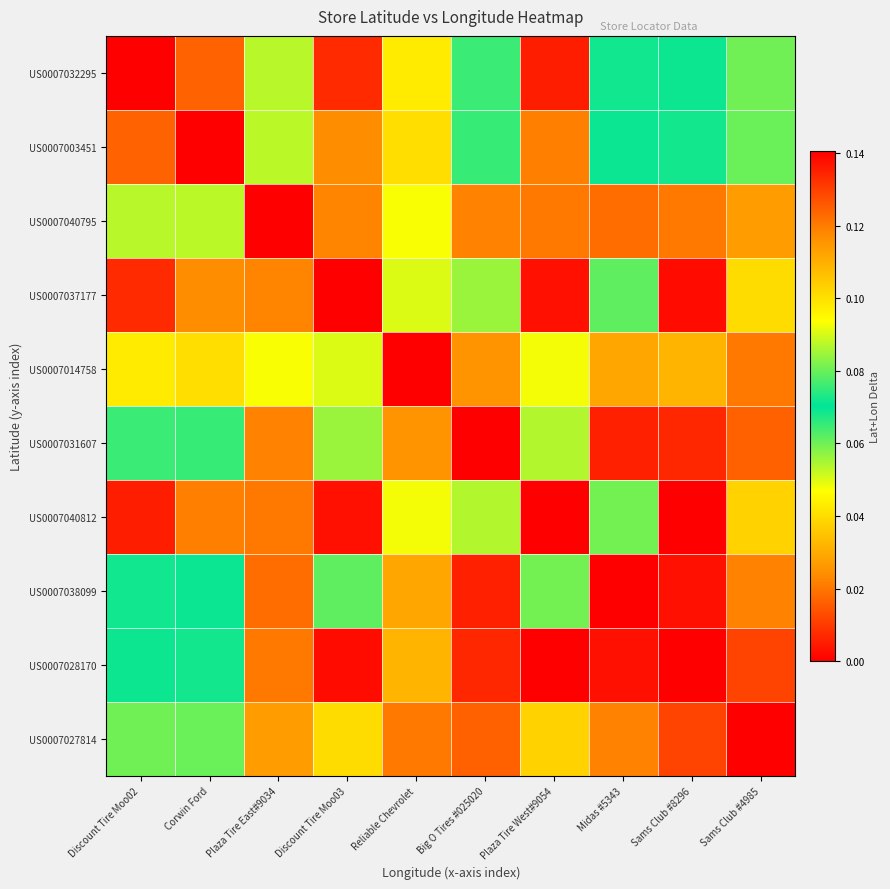

Rank the series at Sams Club #8296 from lowest to highest value.

US0007028170, US0007040795, US0007003451, US0007032295, US0007014758, US0007027814, US0007031607, US0007038099, US0007037177, US0007040812